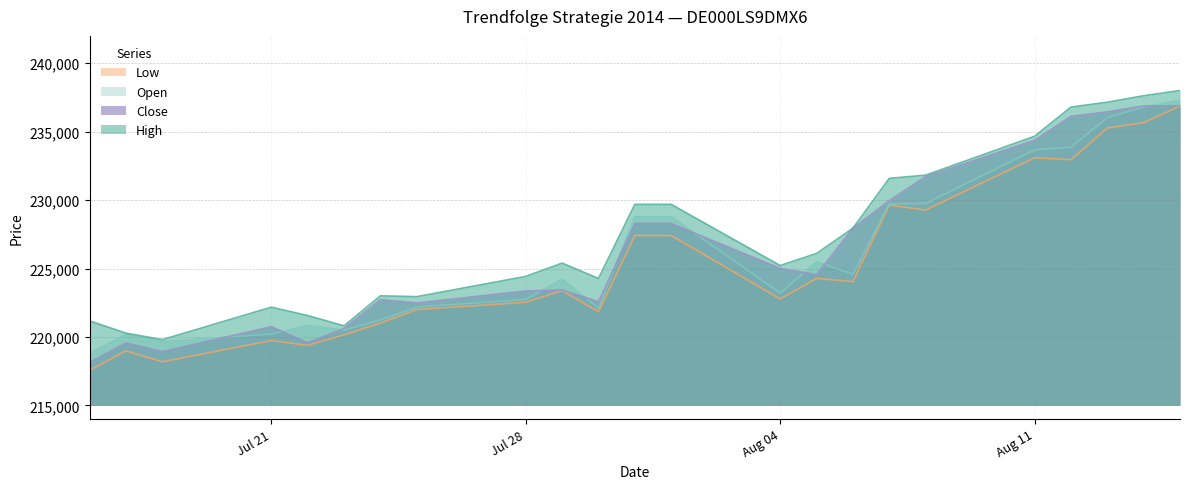

At which label does Low reach its peak?

15.08.2025